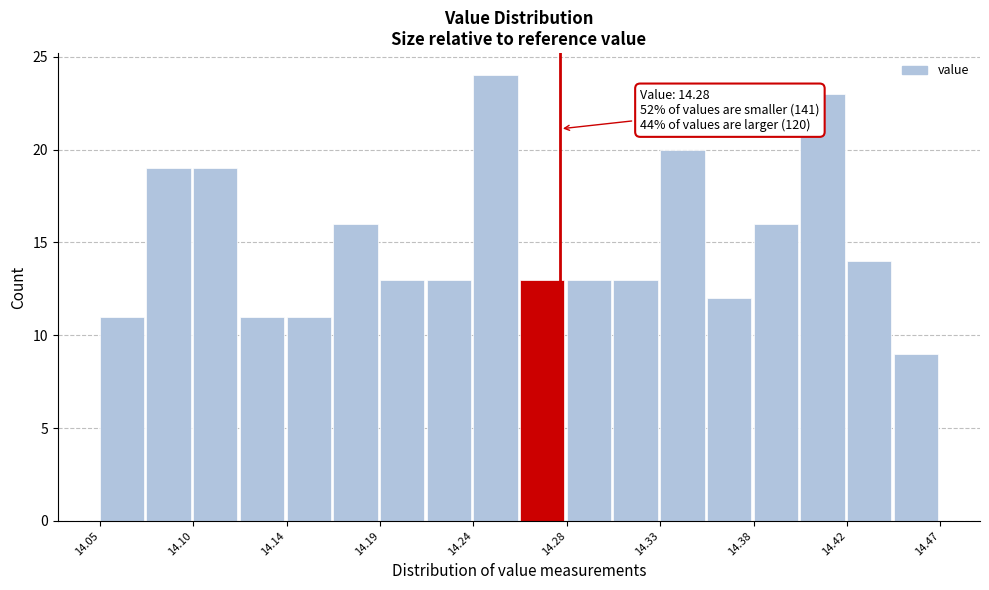

Over which range of the x-axis is the bar tallest?

14.235 to 14.260